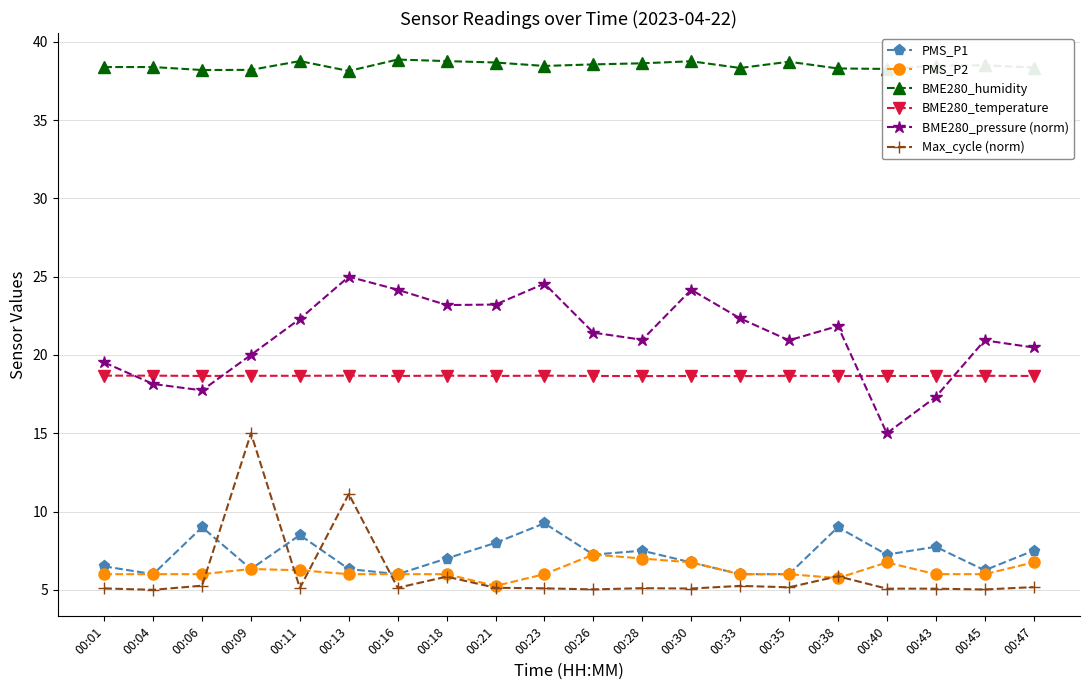

What is the spread (max minus min) of values at 00:30?

33.7